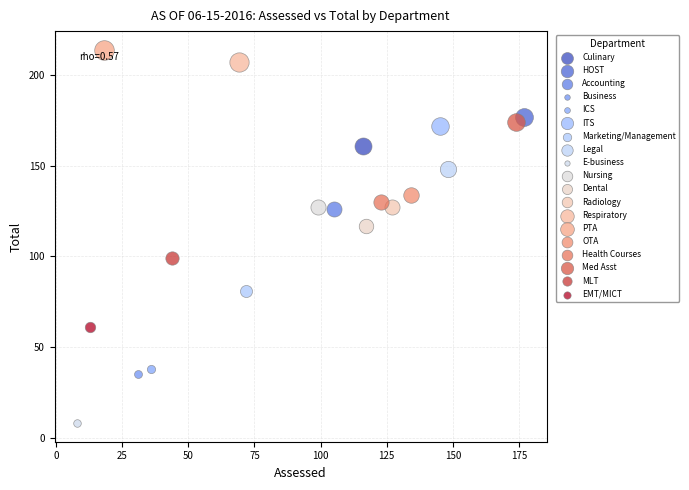

What are all the series names shown in the legend?

Culinary, HOST, Accounting, Business, ICS, ITS, Marketing/Management, Legal, E-business, Nursing, Dental, Radiology, Respiratory, PTA, OTA, Health Courses, Med Asst, MLT, EMT/MICT